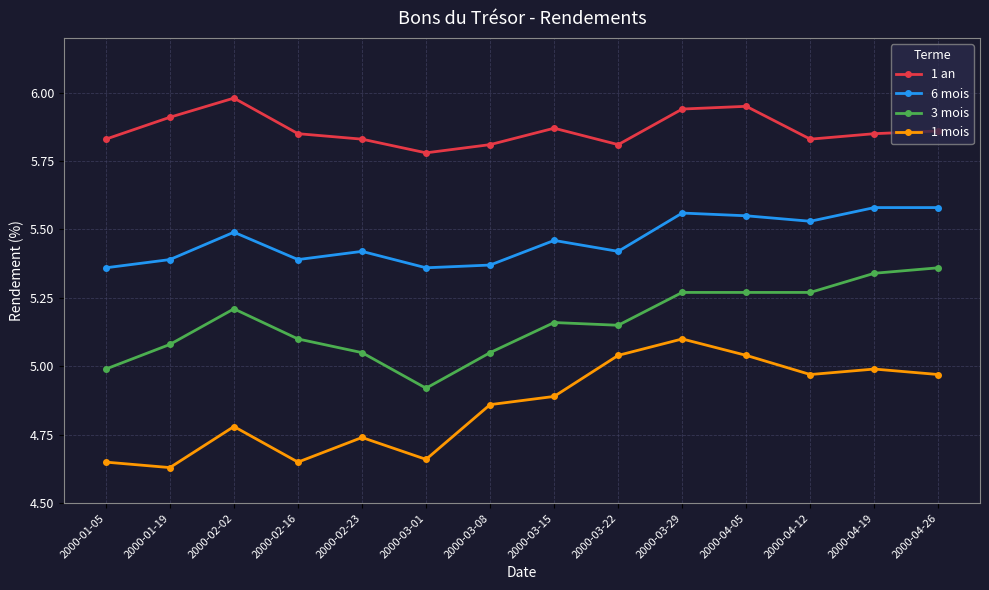

Which series has the largest total across all categories?

1 an